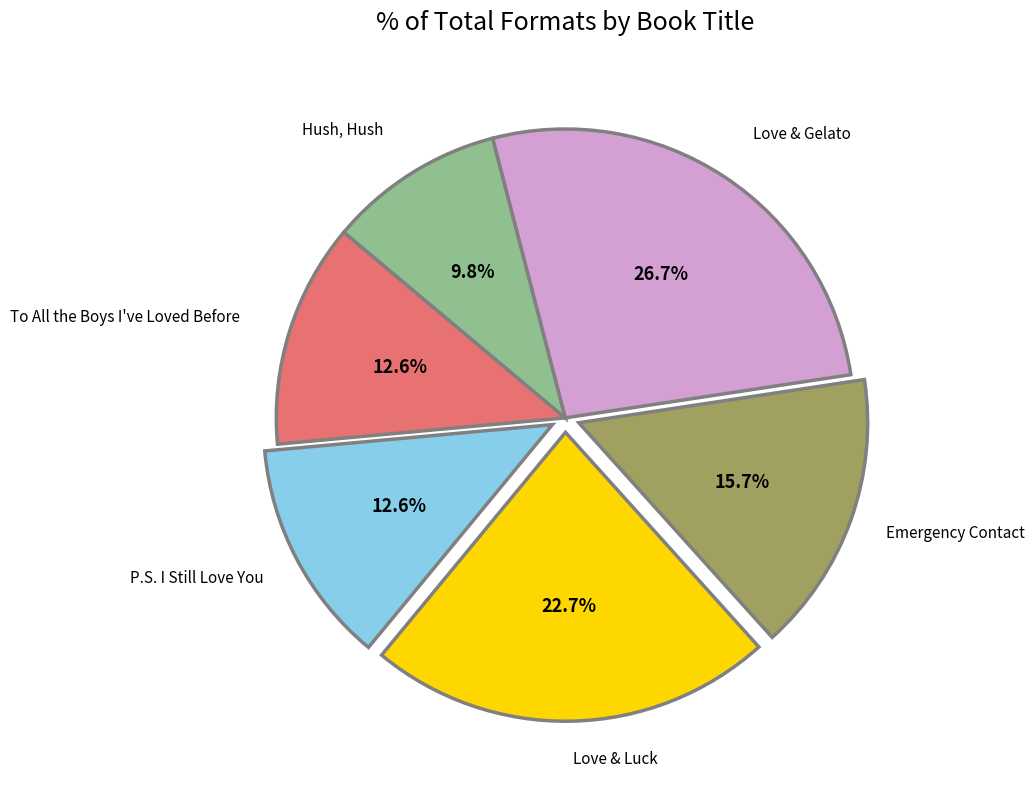

Does any single category account for the majority?

No